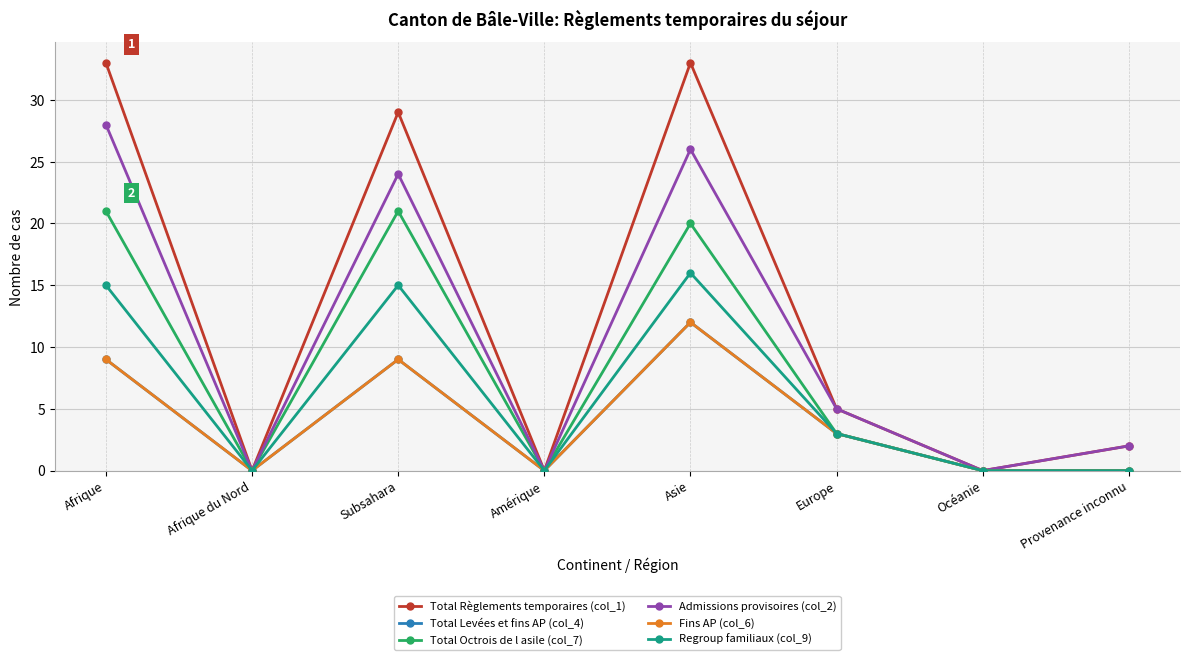

Does the chart have visible grid lines?

Yes